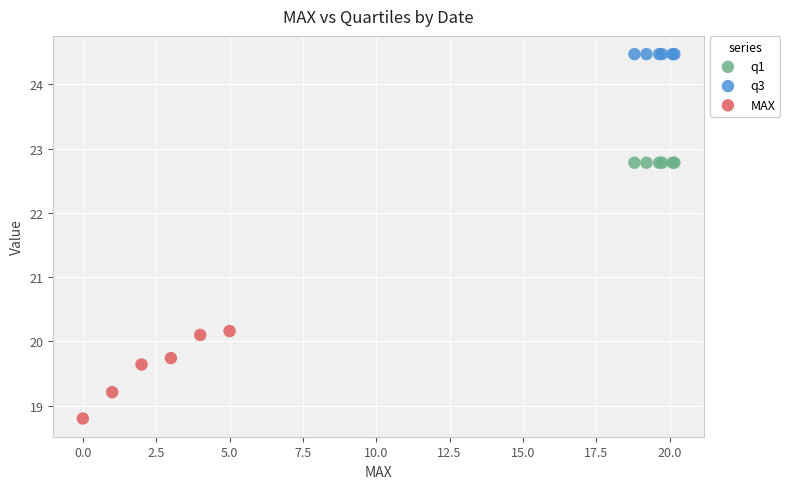

Which series reaches the minimum Y coordinate?

MAX